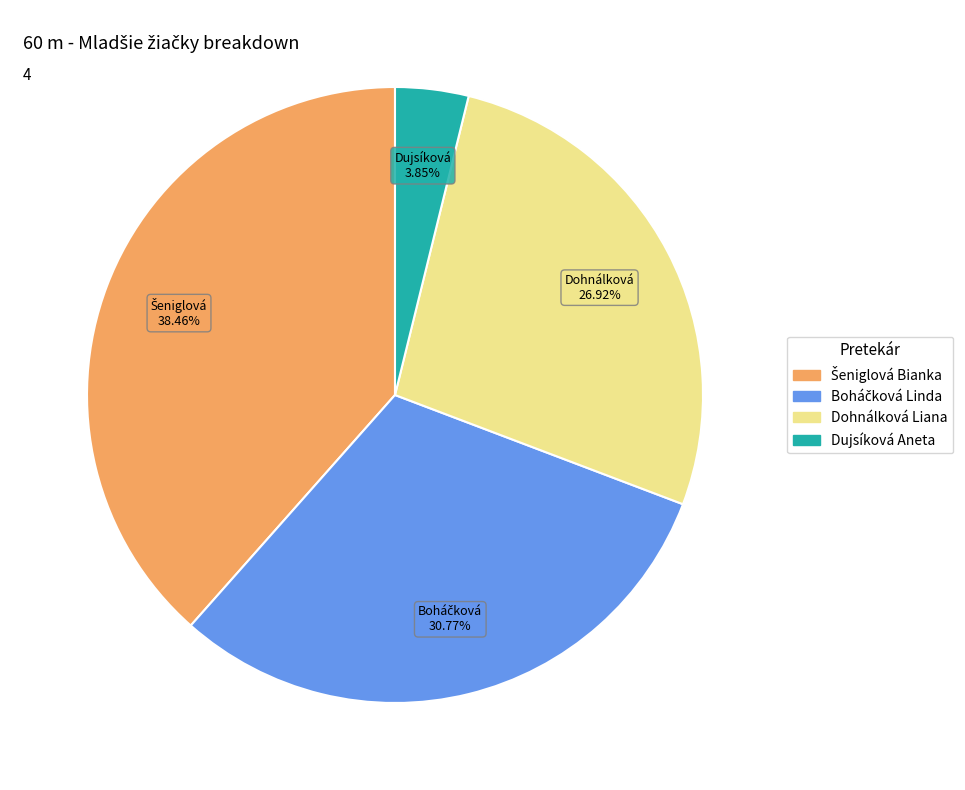

Does any single category account for the majority?

No